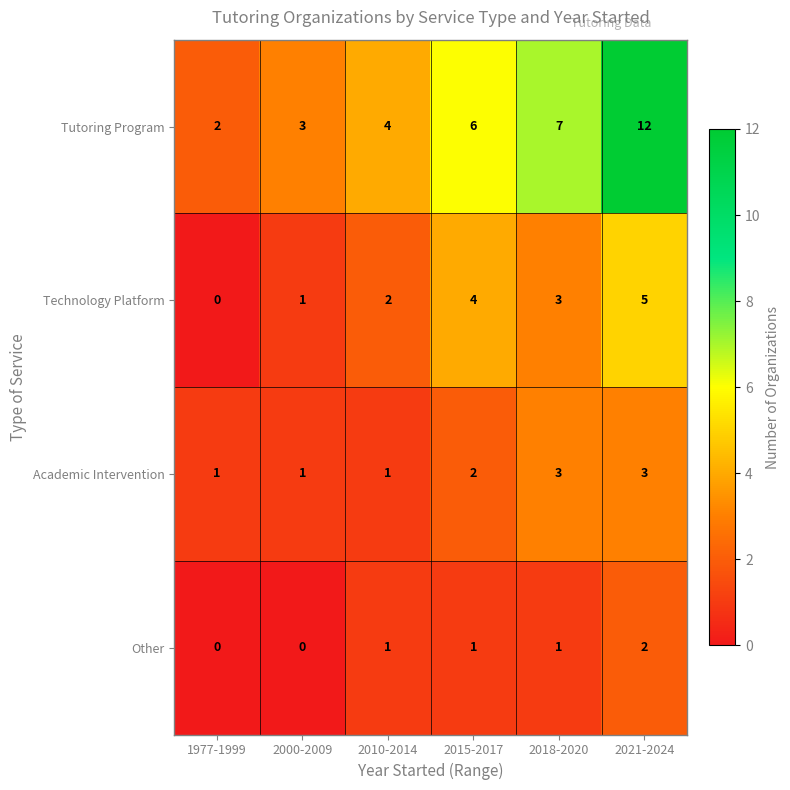

At which category is the sum across all series the highest?

2021-2024